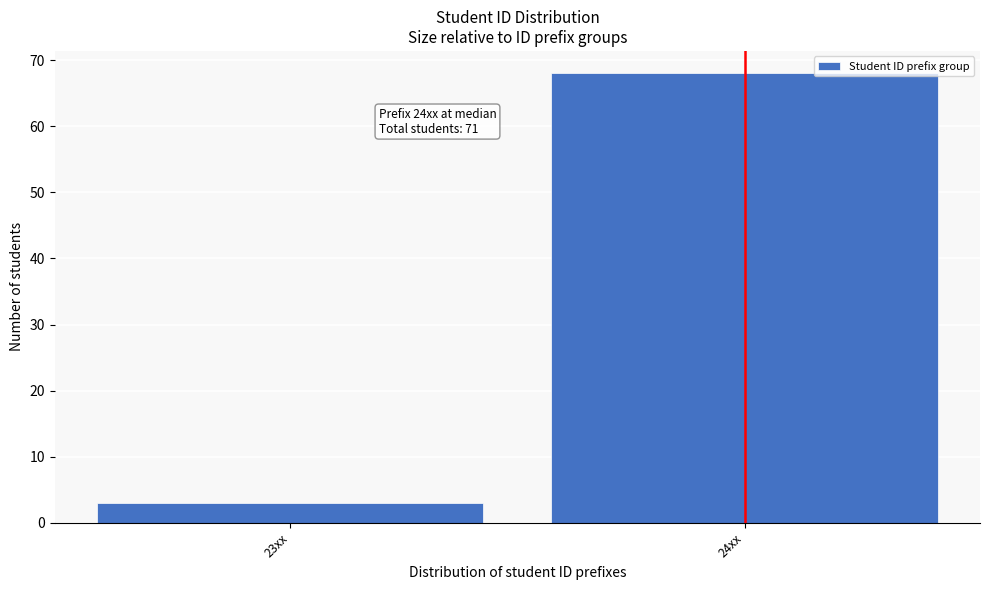

Reading left to right, extract all data points from this chart.

3	68